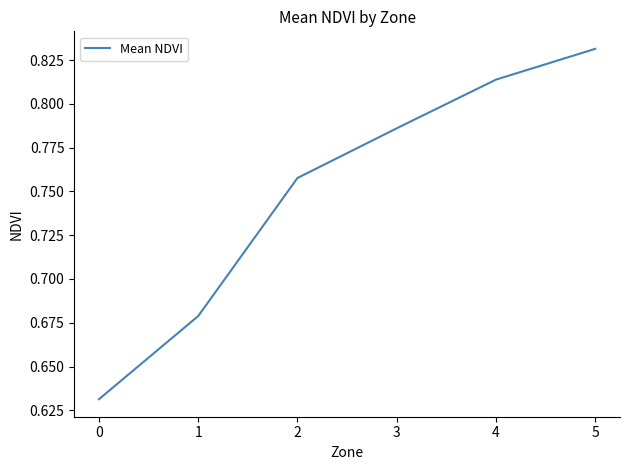

True or false: the data shows 0.5 at 4.

False